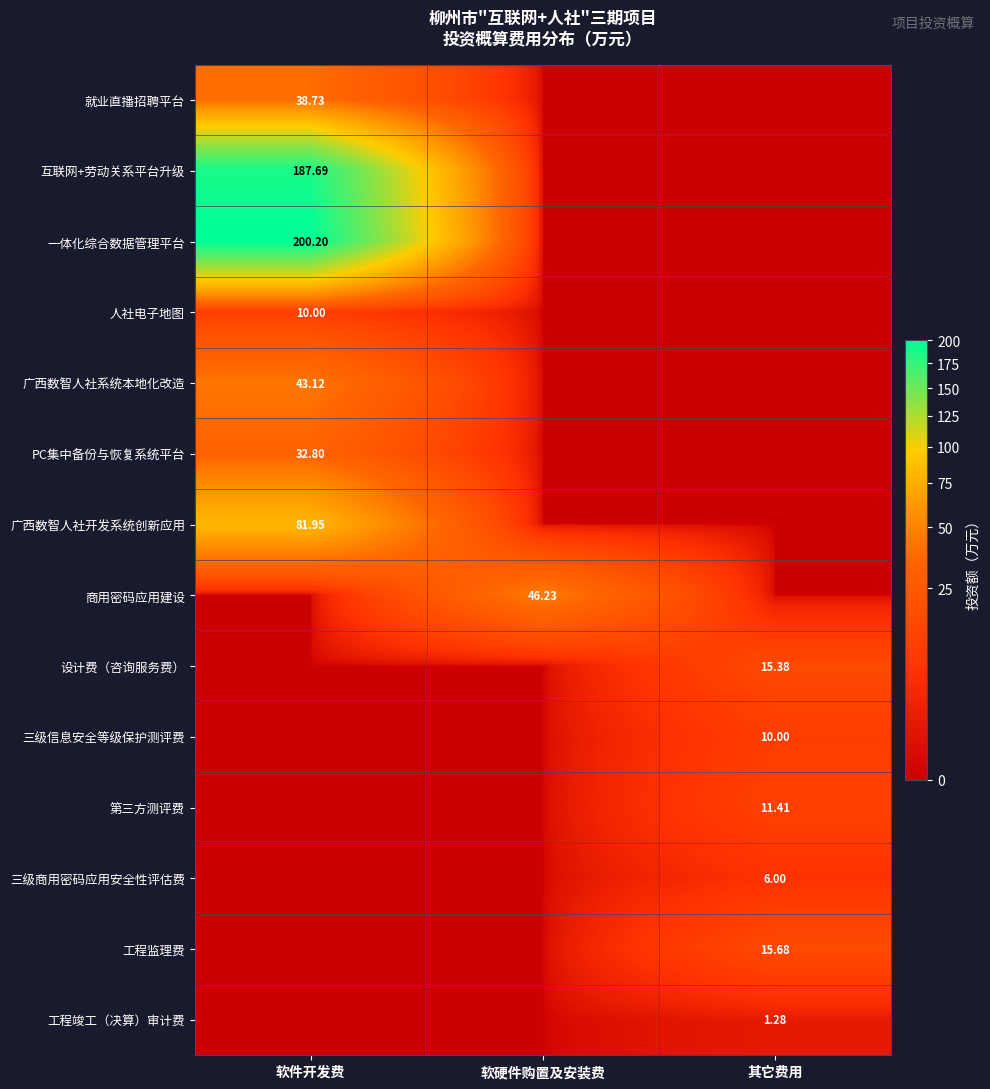

Is the value of 第三方测评费 at 其它费用 greater than the value of 互联网+劳动关系平台升级 at 软件开发费?

No